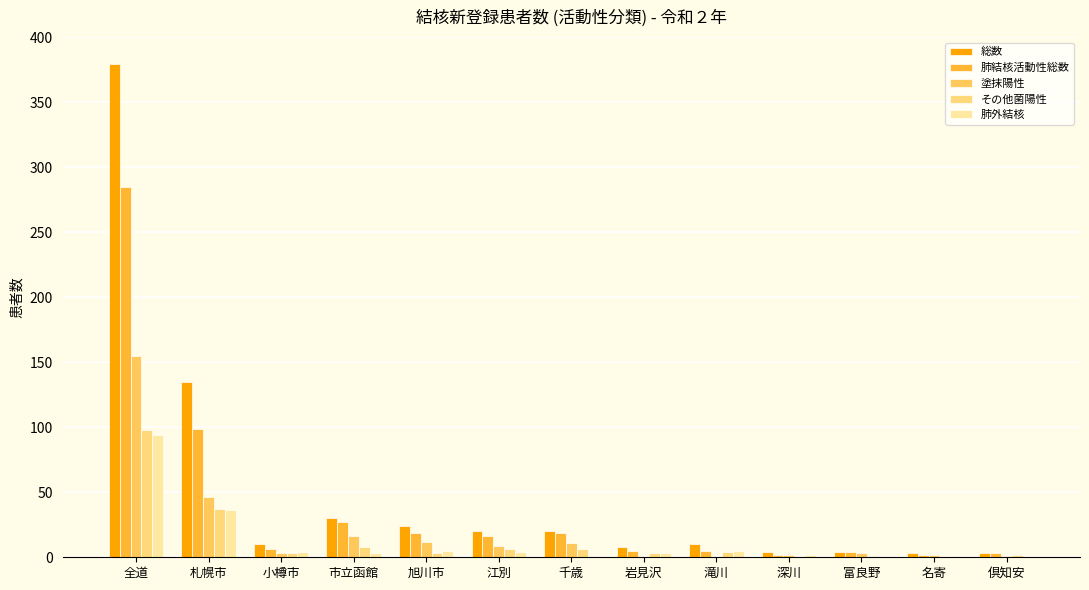

Which has a higher value, 千歳 or 岩見沢?

千歳